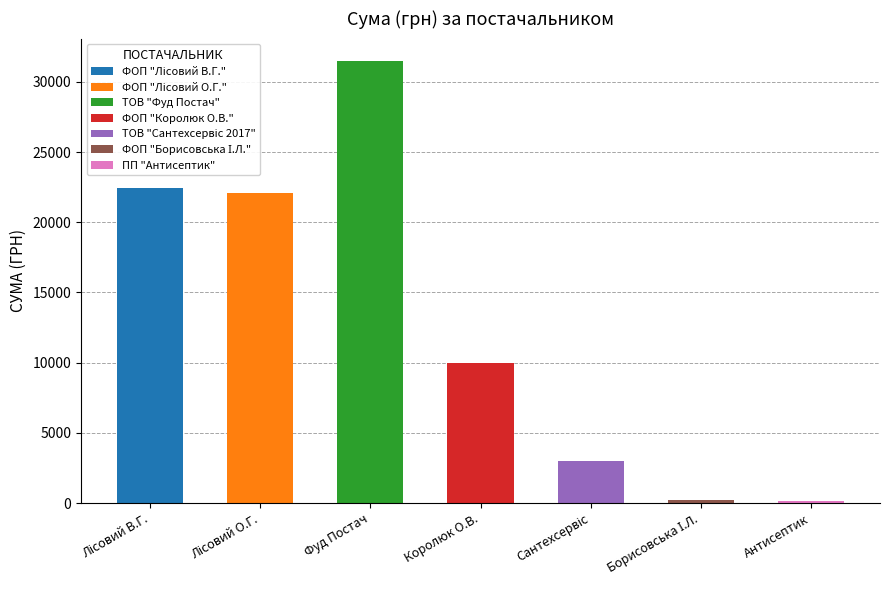

Between ТОВ "Фуд Постач" and ФОП "Королюк О.В.", which is larger?

ТОВ "Фуд Постач"